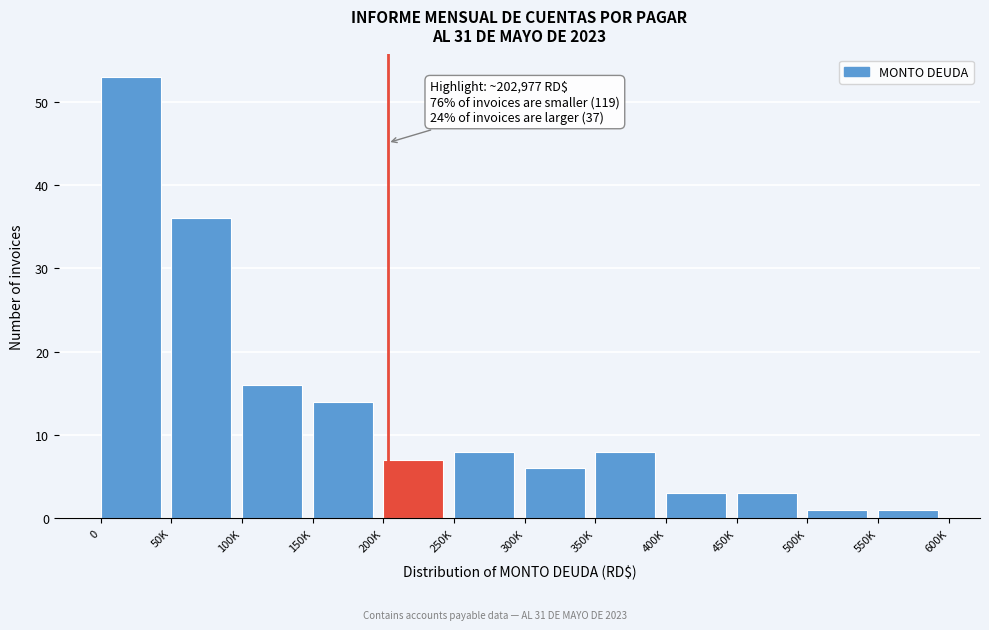

Reading left to right, list all the values displayed in this chart.

0=53	50K=36	100K=16	150K=14	200K=7	250K=8	300K=6	350K=8	400K=3	450K=3	500K=1	550K=1